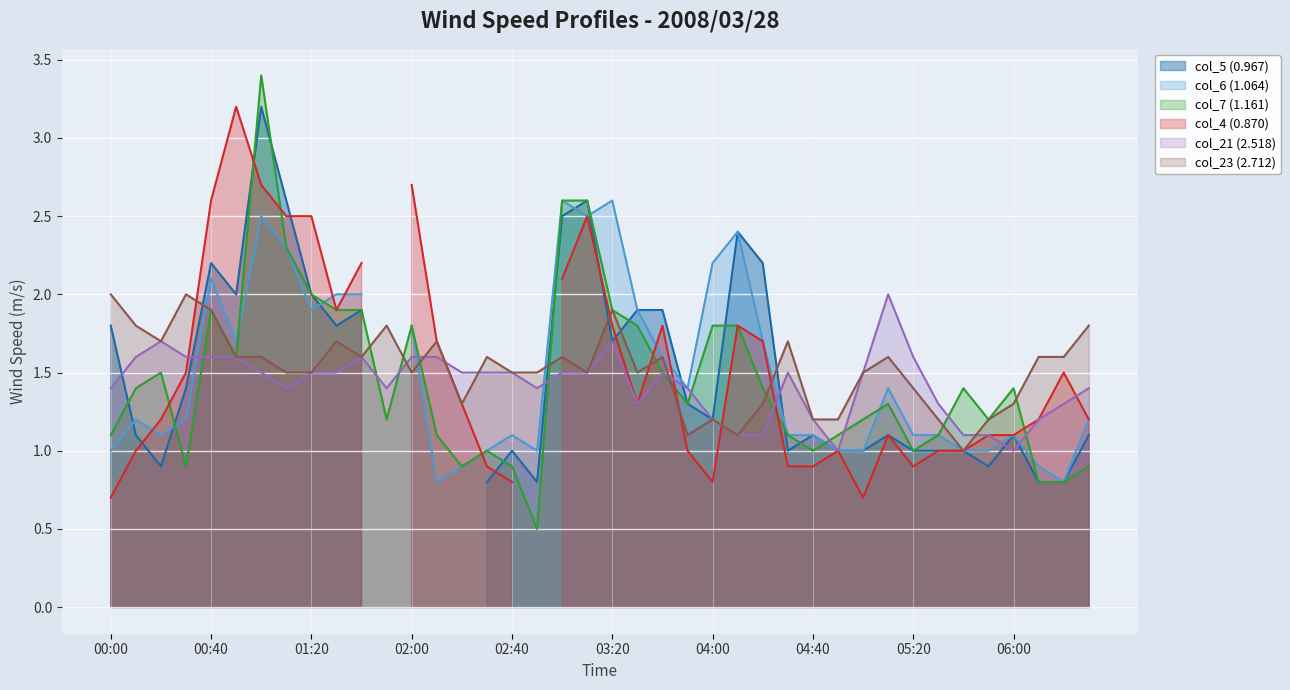

What is the maximum value for col_21 (2.518)?

2.0